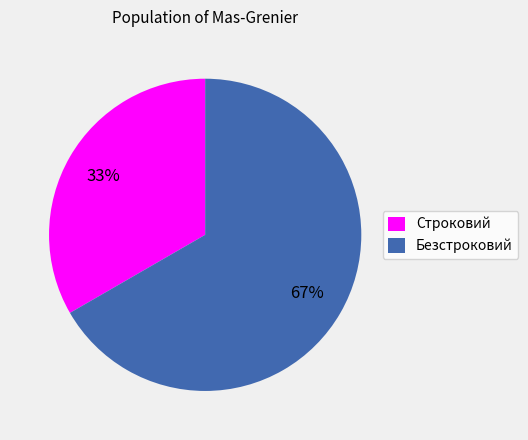

To the nearest percent, what is the combined percentage of Строковий and Безстроковий?

100%